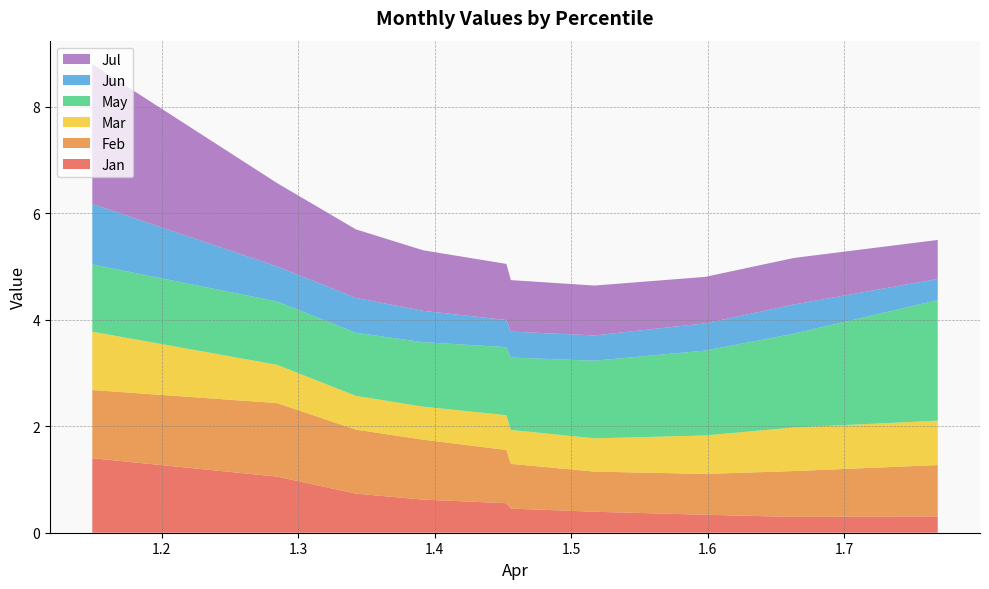

Reading right to left, transcribe all the data shown in this chart.

Jan: pct95=0.3	pct85=0.3	pct75=0.3	pct65=0.4	pct55=0.5	pct45=0.6	pct35=0.6	pct25=0.7	pct15=1.1	pct05=1.4
Feb: pct95=1.0	pct85=0.9	pct75=0.8	pct65=0.8	pct55=0.8	pct45=1.0	pct35=1.1	pct25=1.2	pct15=1.4	pct05=1.3
Mar: pct95=0.8	pct85=0.8	pct75=0.7	pct65=0.6	pct55=0.6	pct45=0.7	pct35=0.6	pct25=0.6	pct15=0.7	pct05=1.1
May: pct95=2.3	pct85=1.8	pct75=1.6	pct65=1.5	pct55=1.4	pct45=1.3	pct35=1.2	pct25=1.2	pct15=1.2	pct05=1.3
Jun: pct95=0.4	pct85=0.5	pct75=0.5	pct65=0.5	pct55=0.5	pct45=0.5	pct35=0.6	pct25=0.7	pct15=0.7	pct05=1.1
Jul: pct95=0.7	pct85=0.9	pct75=0.9	pct65=0.9	pct55=1.0	pct45=1.1	pct35=1.1	pct25=1.3	pct15=1.6	pct05=2.6